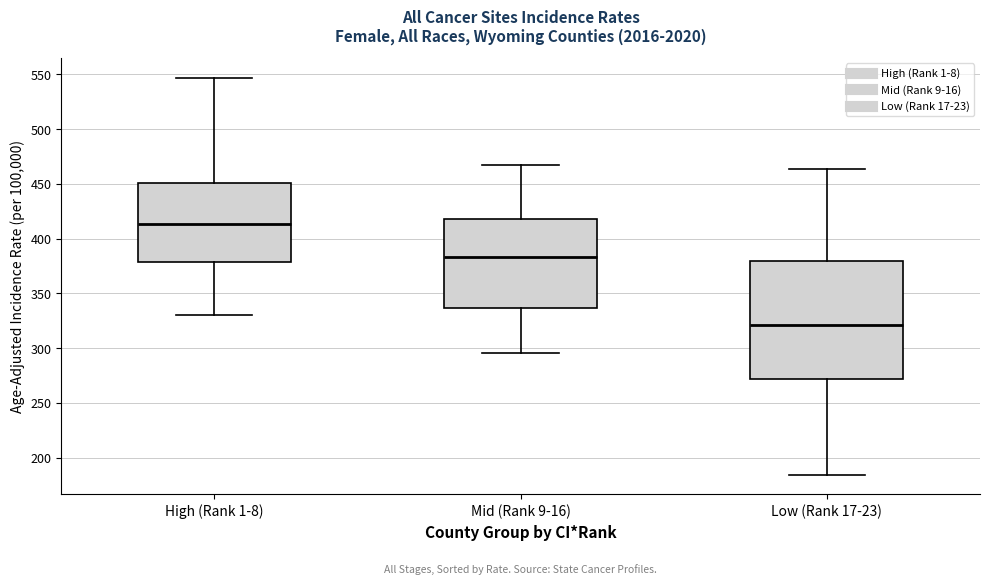

Reading left to right, read every box against the y-axis: the position of its median line, the range the box covers, and the ends of its whiskers. The values are not printed on the chart, so give them approximately, as read against the axis.

High (Rank 1-8): median 415, box 380 to 450, whiskers 330 to 545
Mid (Rank 9-16): median 385, box 335 to 420, whiskers 295 to 470
Low (Rank 17-23): median 320, box 270 to 380, whiskers 185 to 465